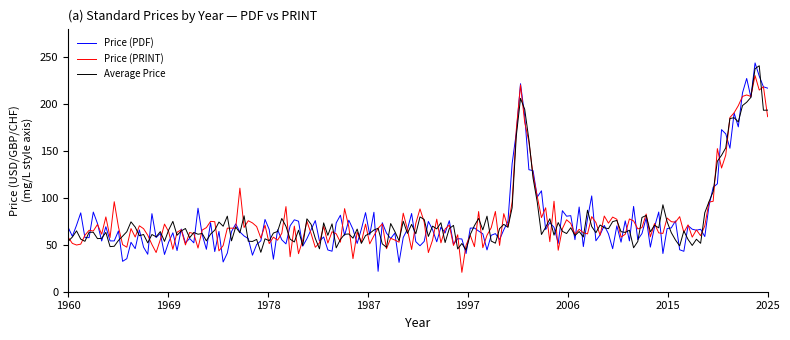

What is the highest value of the Price (PDF) series?

243.3